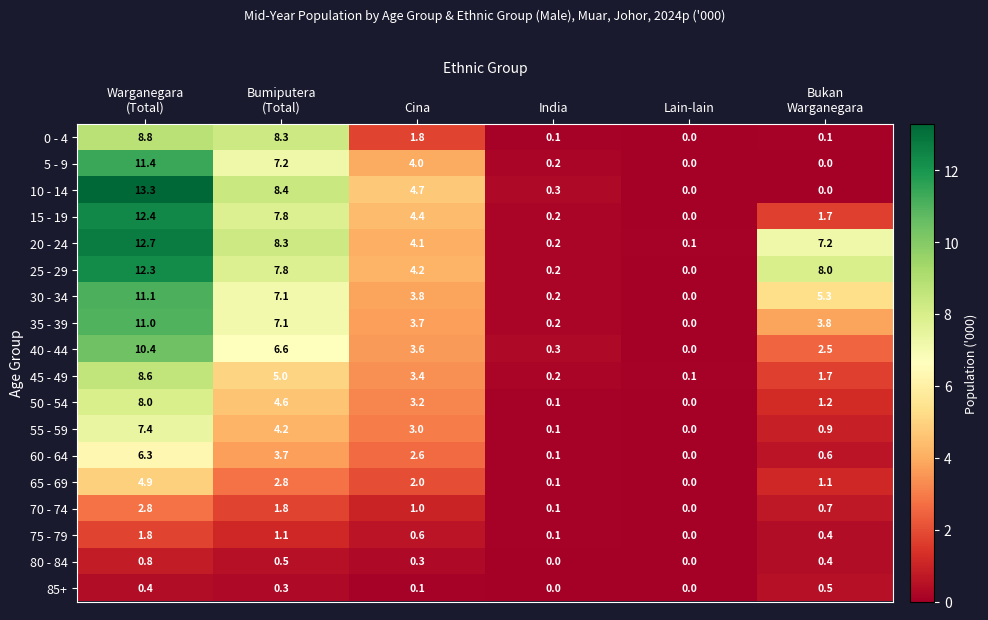

Is it true that 10 - 14 equals 4.7 at Cina?

True